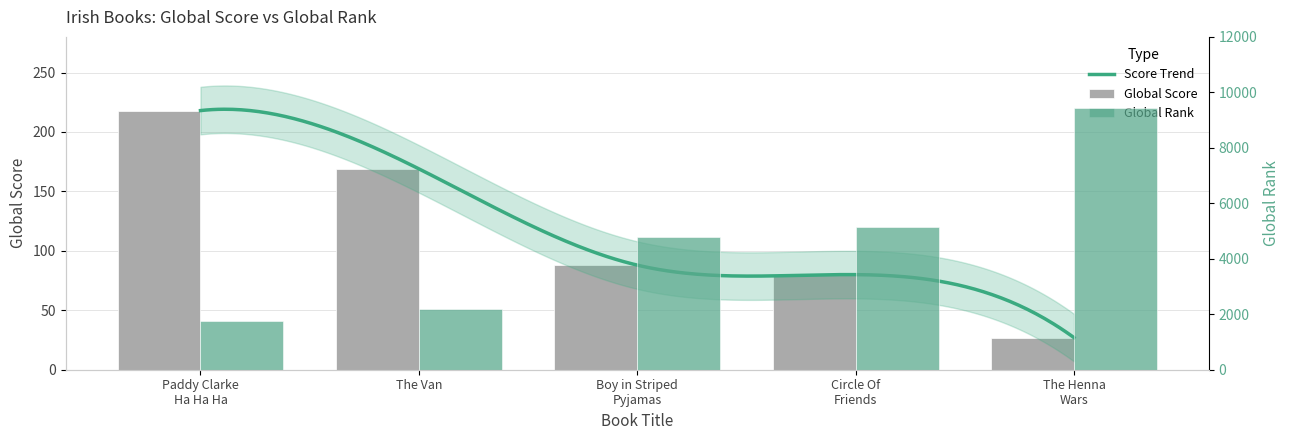

Reading right to left, transcribe all the data shown in this chart.

Global Score: 27	80	88	169	218
Global Rank: 9452	5130	4794	2190	1770